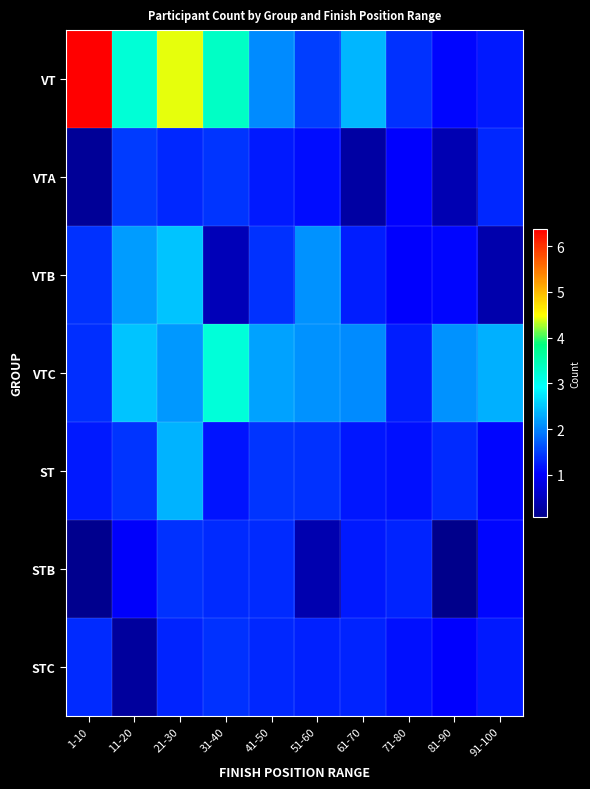

Which has a higher value, 91-100 or 1-10?

1-10